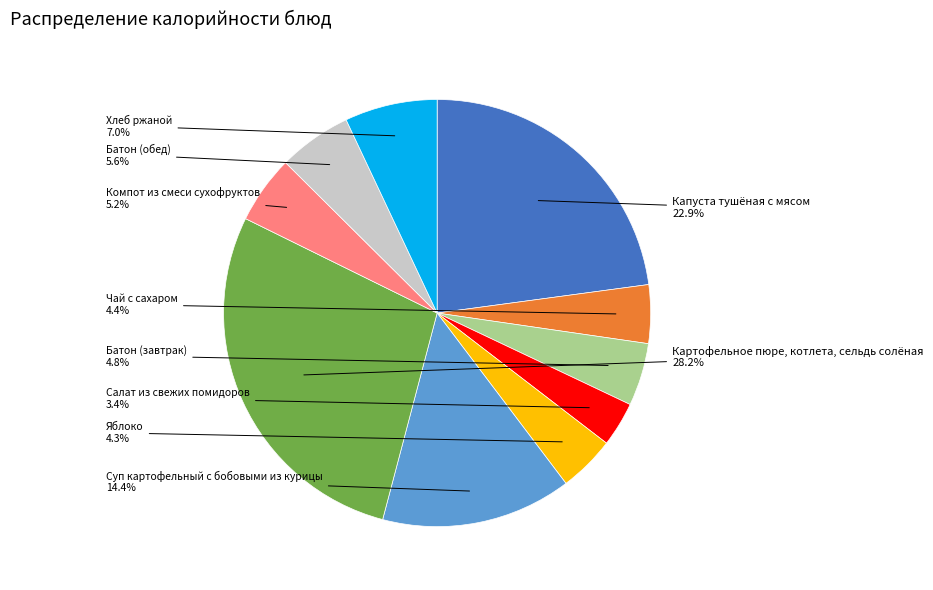

Does any single category account for the majority?

No